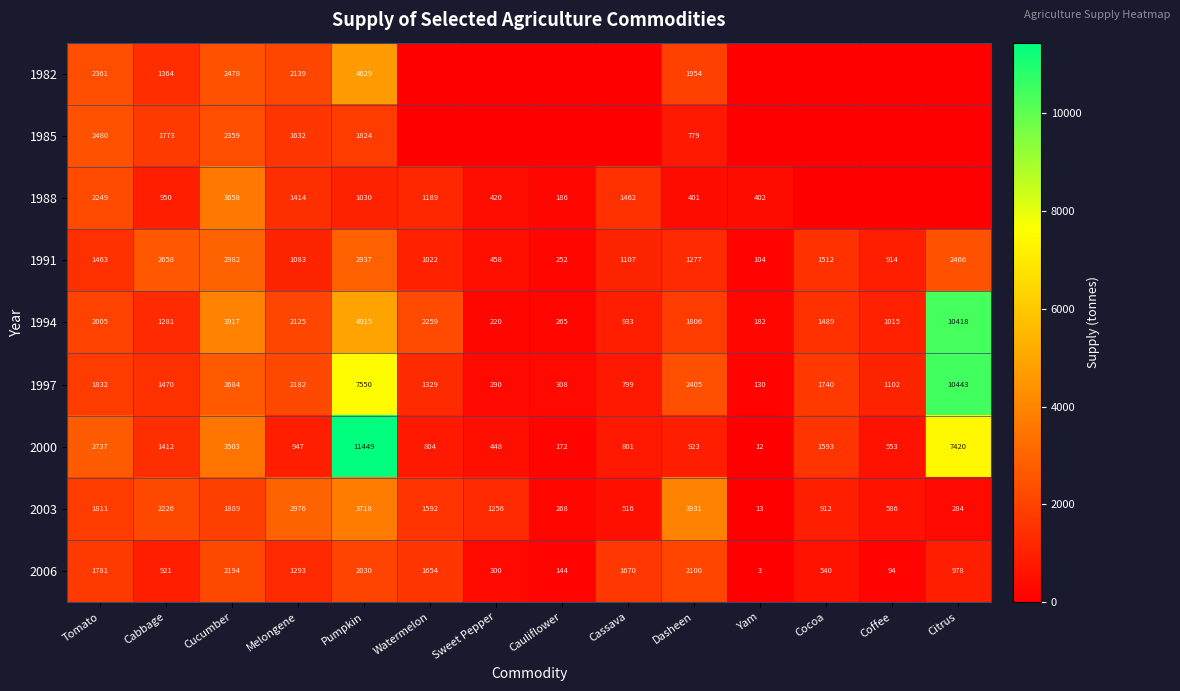

The 1991 series shows 2982 at Cucumber. True or false?

True